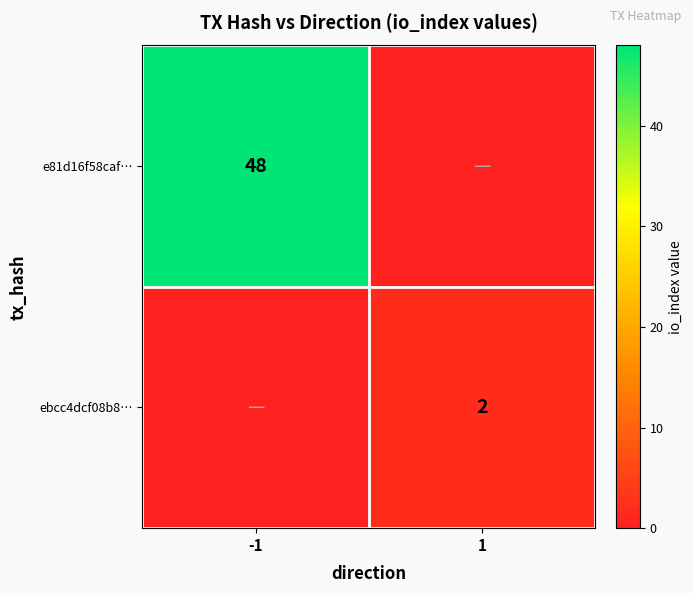

True or false: ebcc4dcf08b8… has a value of 2 at 1.

True